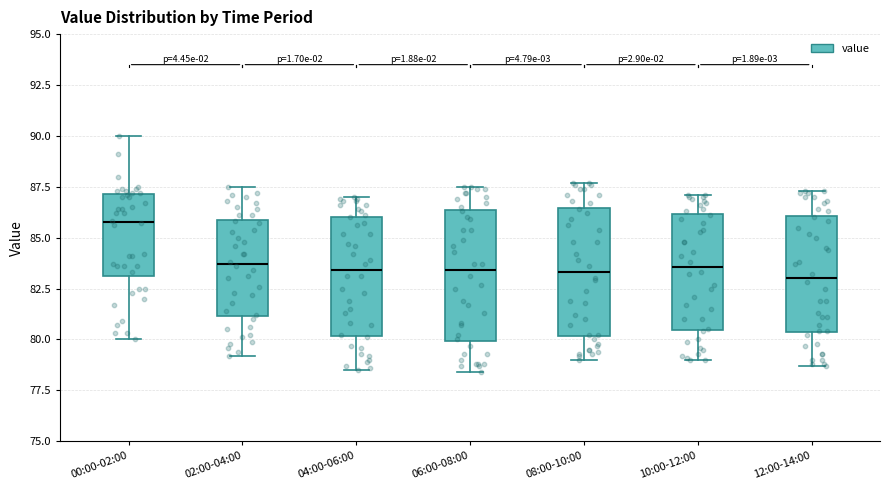

Reading left to right, read every box against the y-axis: the position of its median line, the range the box covers, and the ends of its whiskers. The values are not printed on the chart, so give them approximately, as read against the axis.

00:00-02:00: median 86.0, box 83.0 to 87.0, whiskers 80.0 to 90.0
02:00-04:00: median 83.5, box 81.0 to 86.0, whiskers 79.0 to 87.5
04:00-06:00: median 83.5, box 80.0 to 86.0, whiskers 78.5 to 87.0
06:00-08:00: median 83.5, box 80.0 to 86.5, whiskers 78.5 to 87.5
08:00-10:00: median 83.5, box 80.0 to 86.5, whiskers 79.0 to 87.5
10:00-12:00: median 83.5, box 80.5 to 86.0, whiskers 79.0 to 87.0
12:00-14:00: median 83.0, box 80.5 to 86.0, whiskers 78.5 to 87.5